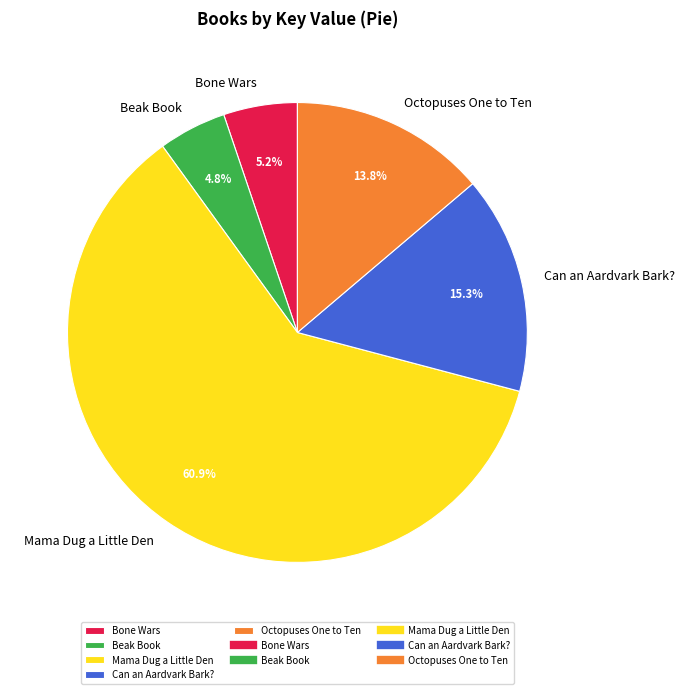

Between Can an Aardvark Bark? and Beak Book, which is larger?

Can an Aardvark Bark?